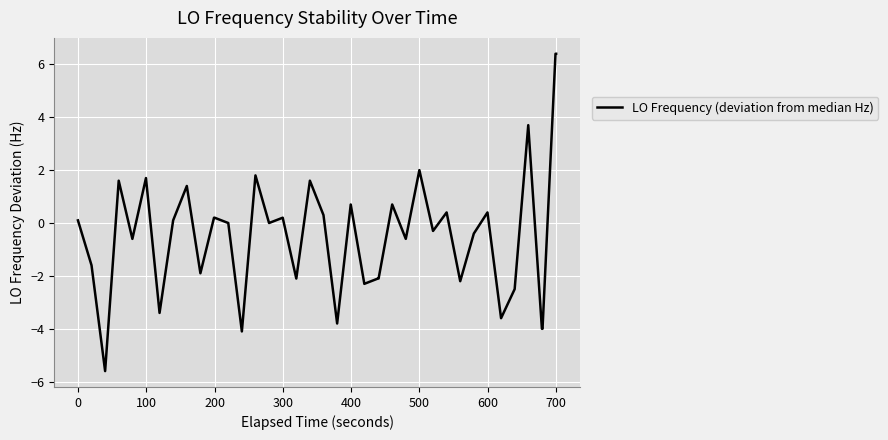

What is the smallest value displayed?

-5.6